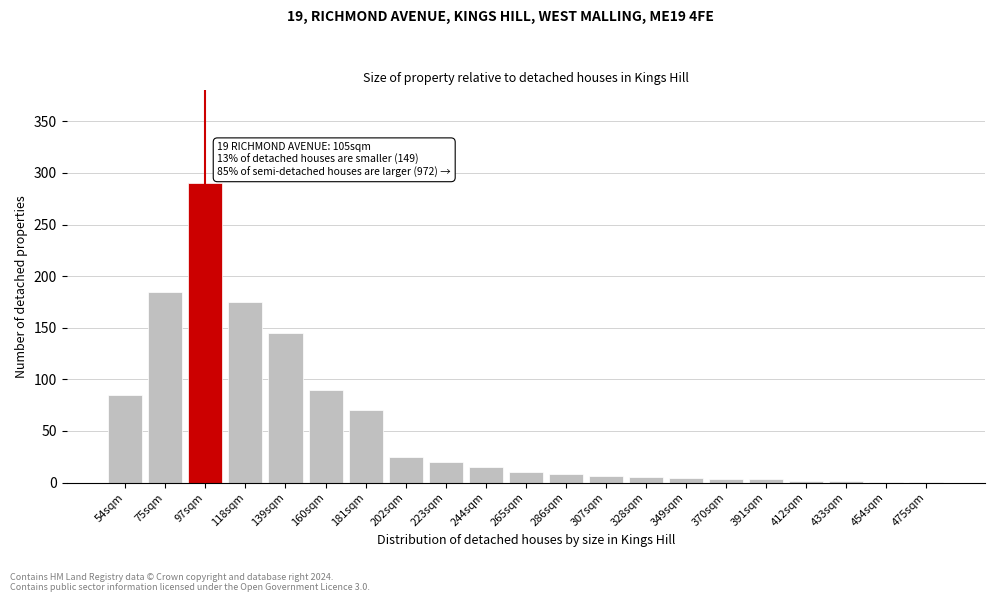

What is the sum of all values?

1145